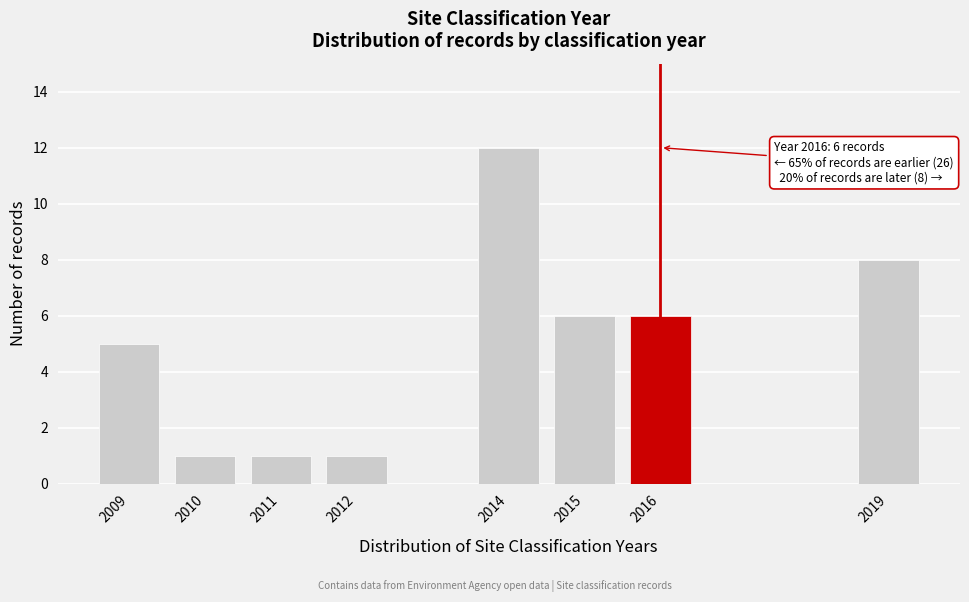

Reading right to left, extract all data points from this chart.

2019=8	2016=6	2015=6	2014=12	2012=1	2011=1	2010=1	2009=5